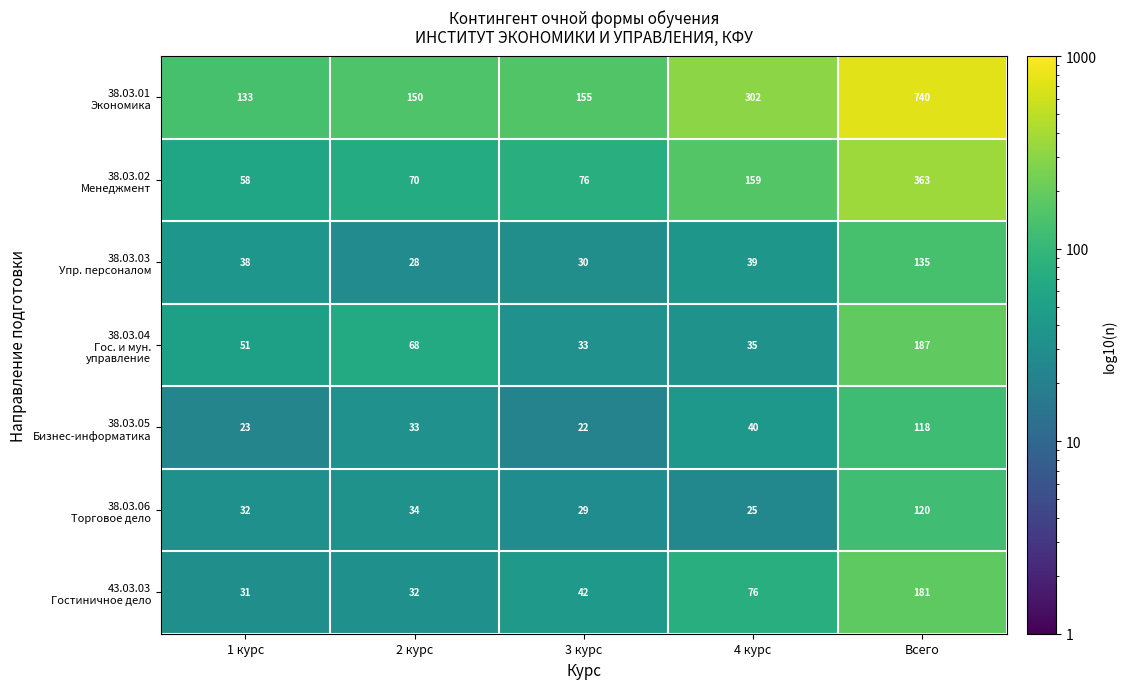

What is the spread (max minus min) of values at 1 курс?

110